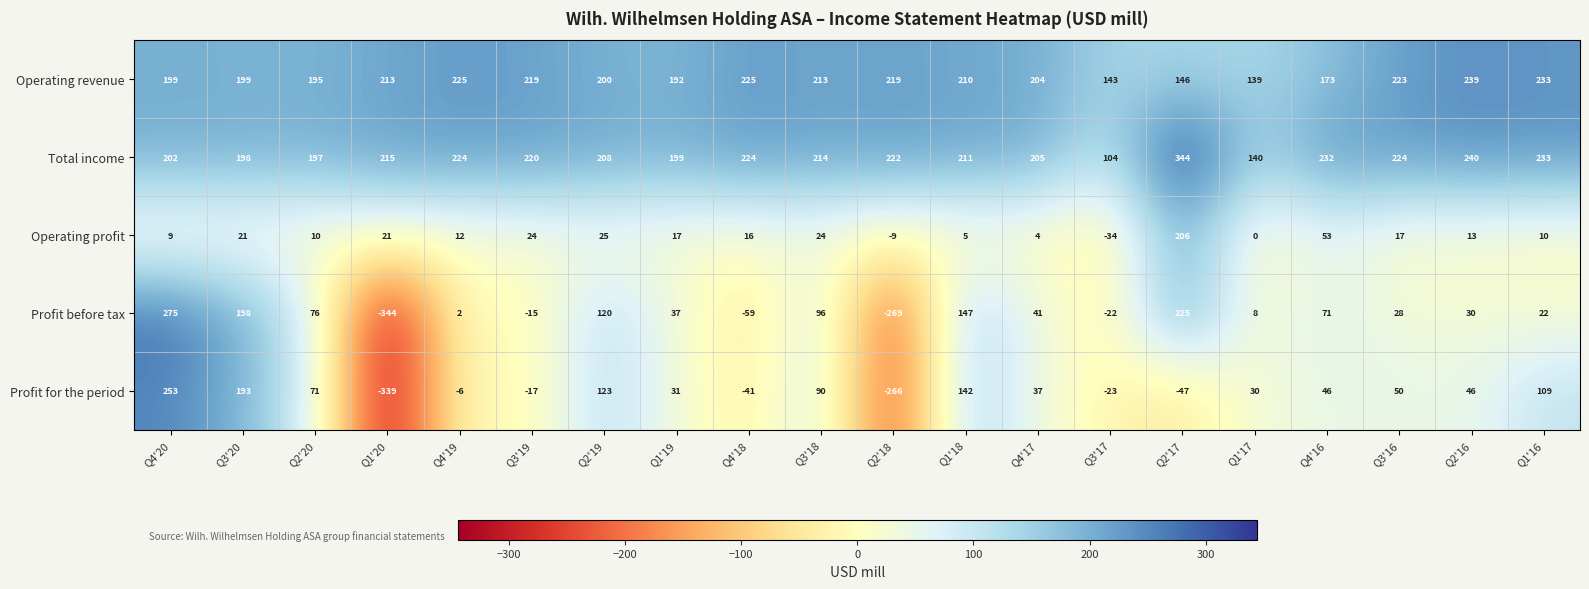

What is the sum of all Operating profit values?

444